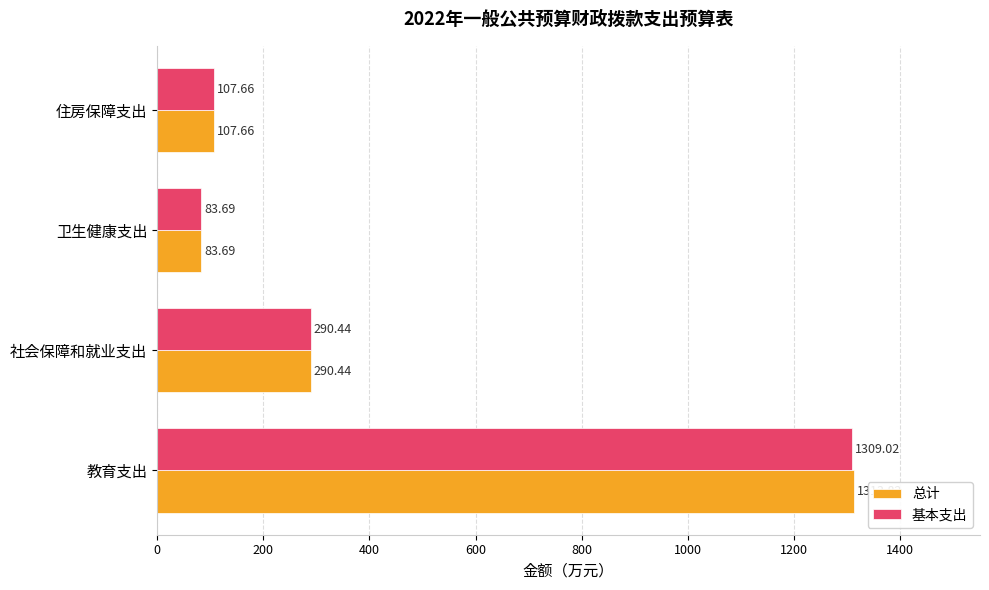

What is the sum of all 总计 values?

1795.6